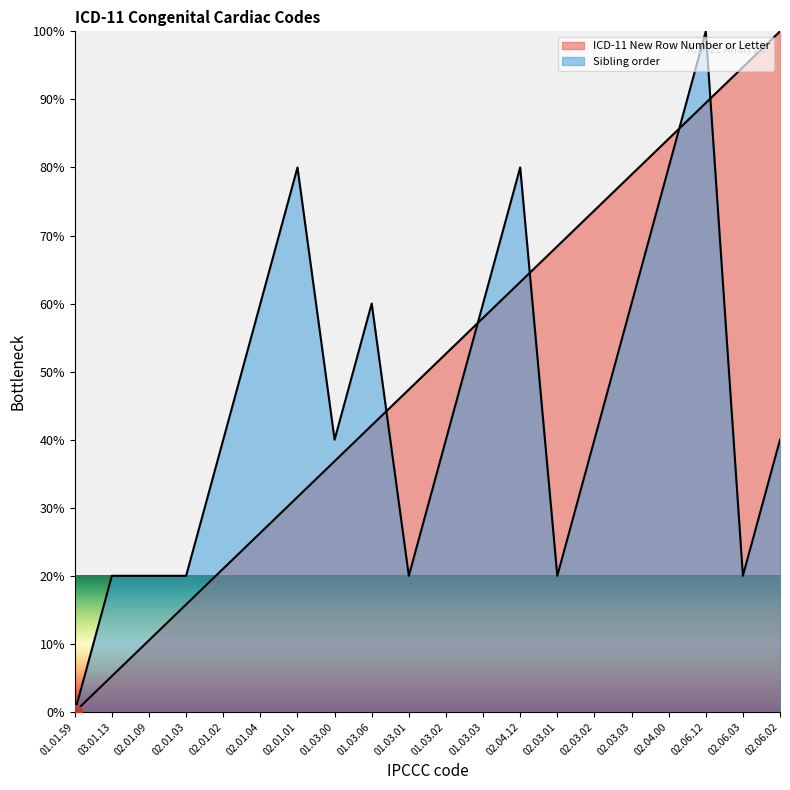

How many positive values does the ICD-11 New Row Number or Letter series have?

19